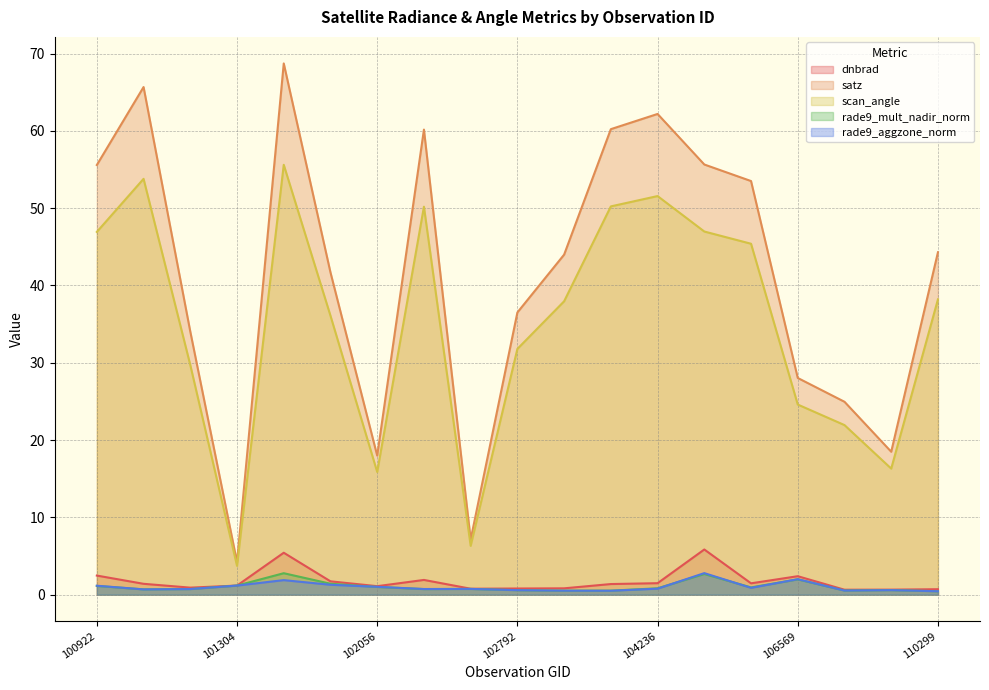

What is the lowest value of the rade9_mult_nadir_norm series?

0.4